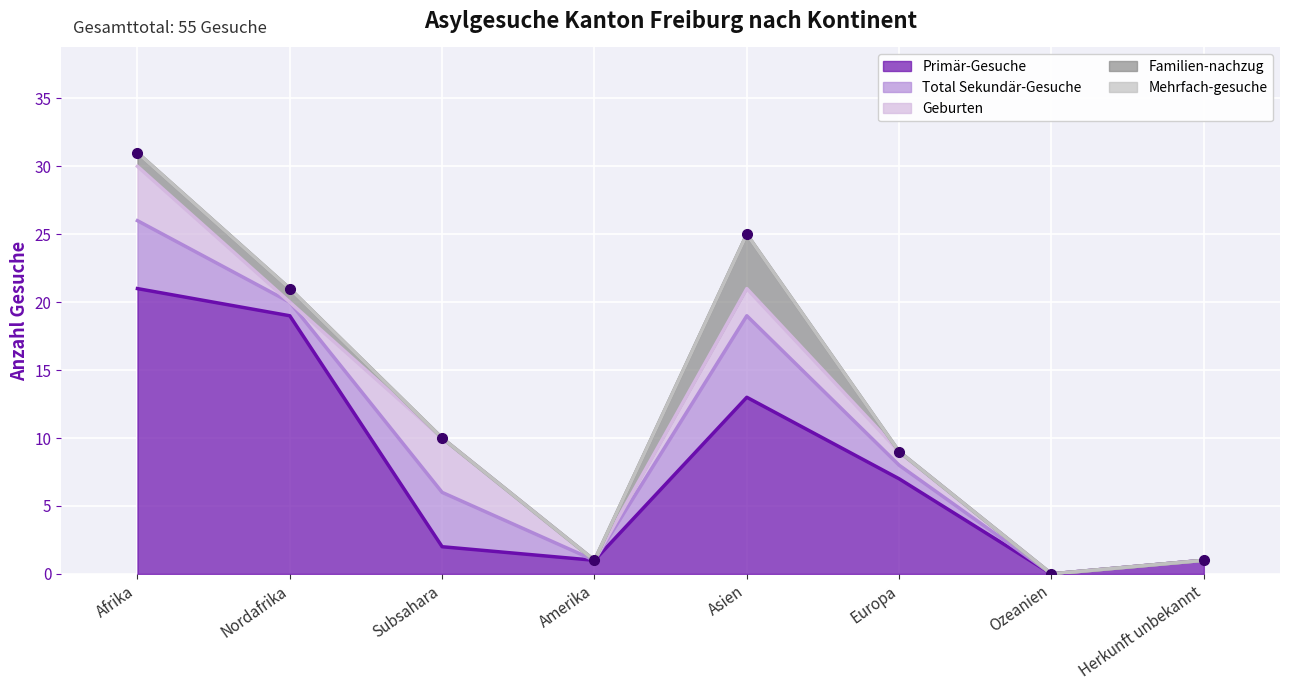

True or false: Familien-nachzug and Primär-Gesuche cross at least once.

False